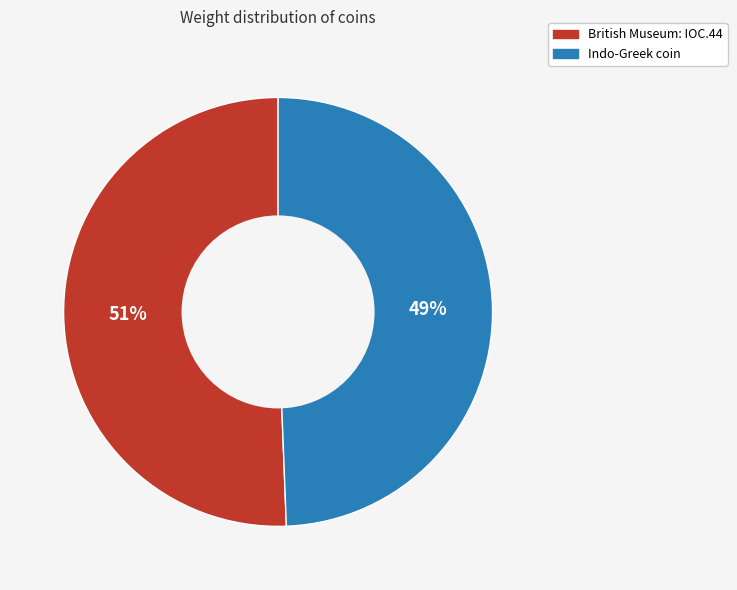

What is the ratio of the value at British Museum: IOC.44 to the value at Indo-Greek coin?

1.0